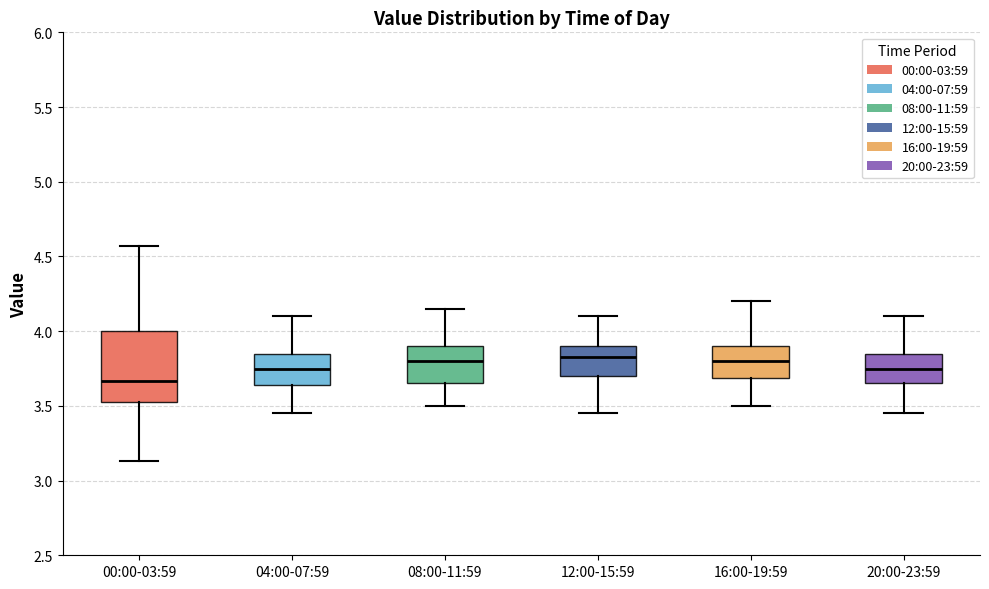

Comparing the boxes themselves (not the whiskers), which one is the tallest?

00:00-03:59